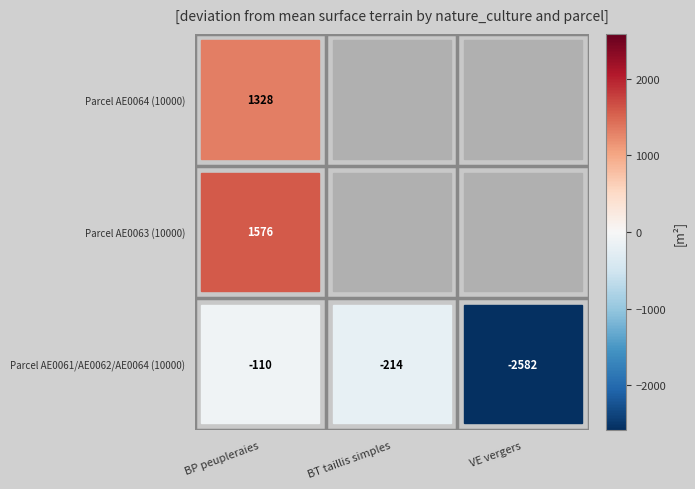

List the labels in order of Alliancelles-VE-vergers value, smallest first.

1, 2, 0